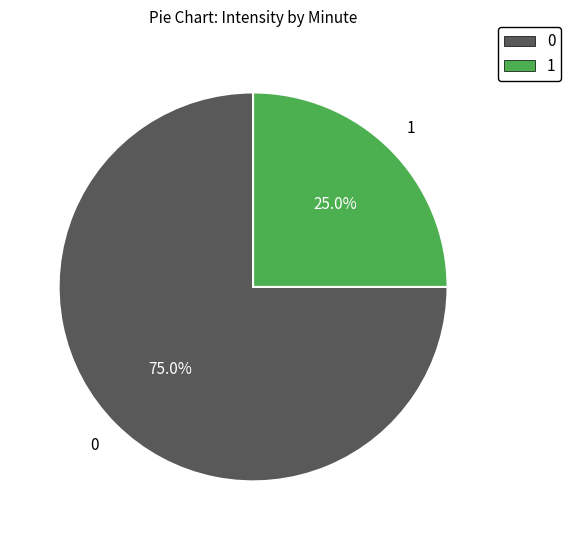

How many slices are in this pie chart?

2